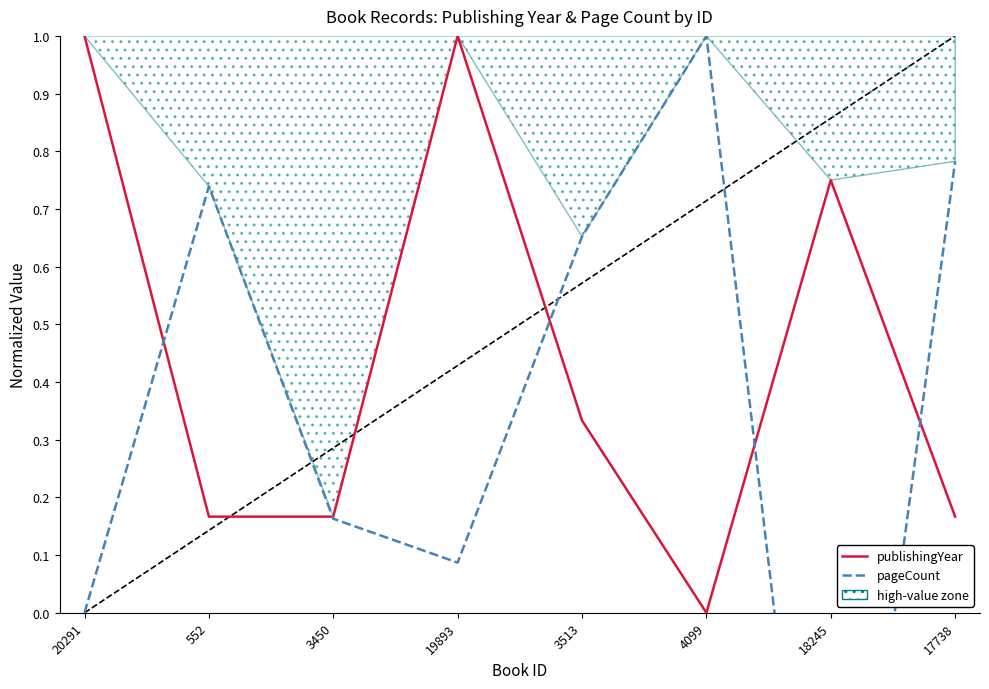

The value of publishingYear at 4099 is 0.0. True or false?

True